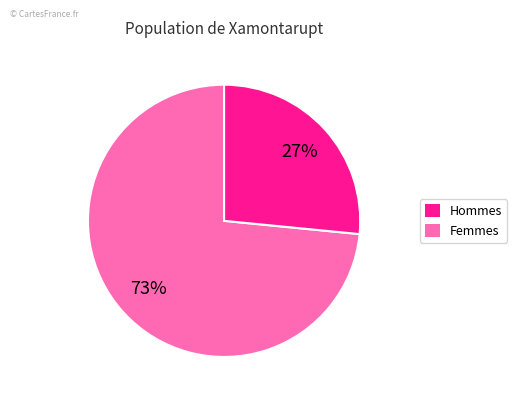

To the nearest percent, what is the average slice percentage?

50%